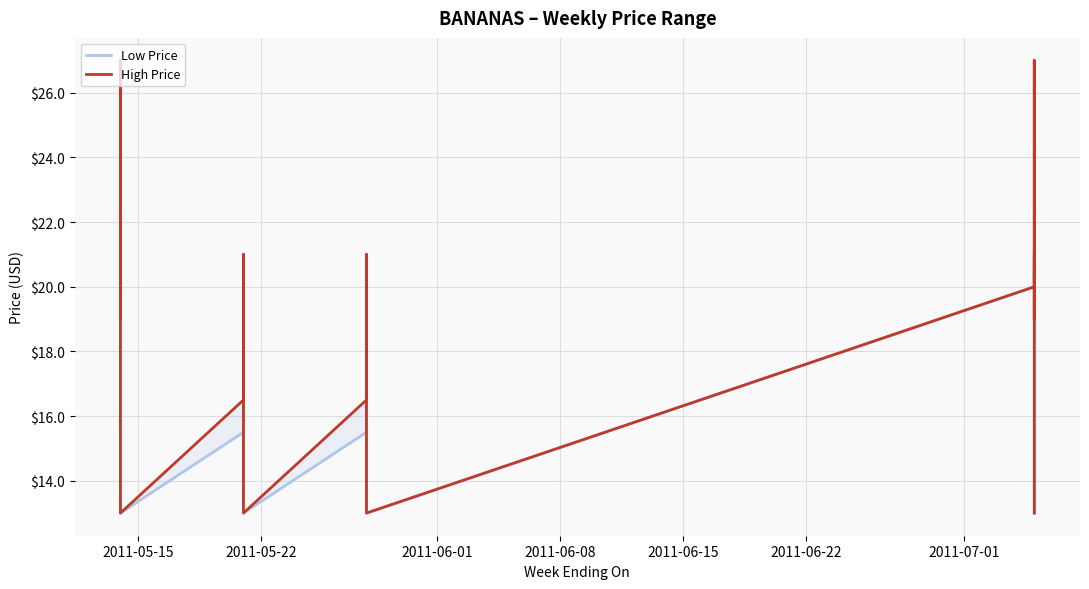

What are all the series names shown in the legend?

Low Price, High Price